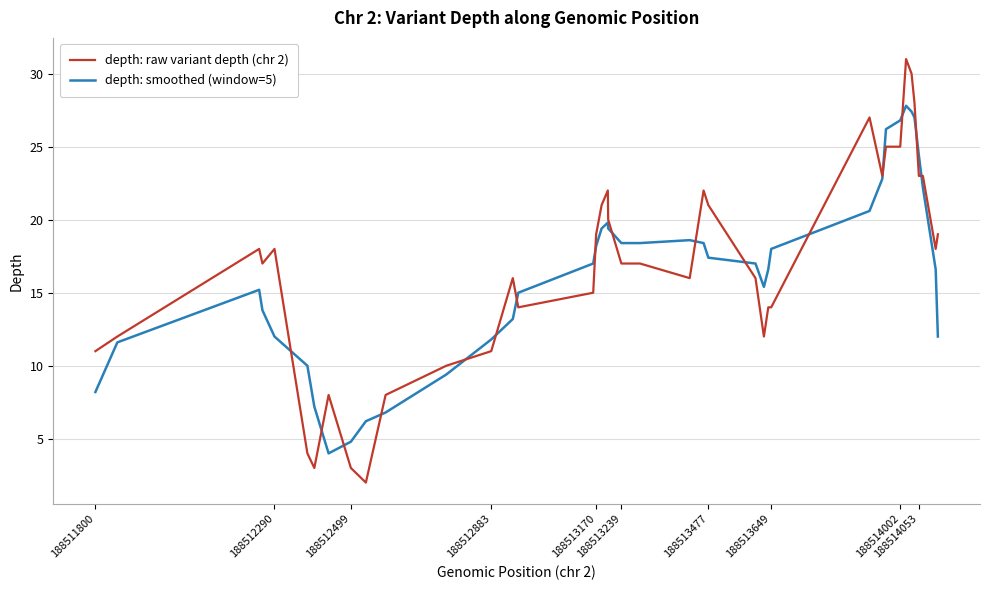

Which series has the largest range (max minus min)?

depth: raw variant depth (chr 2)